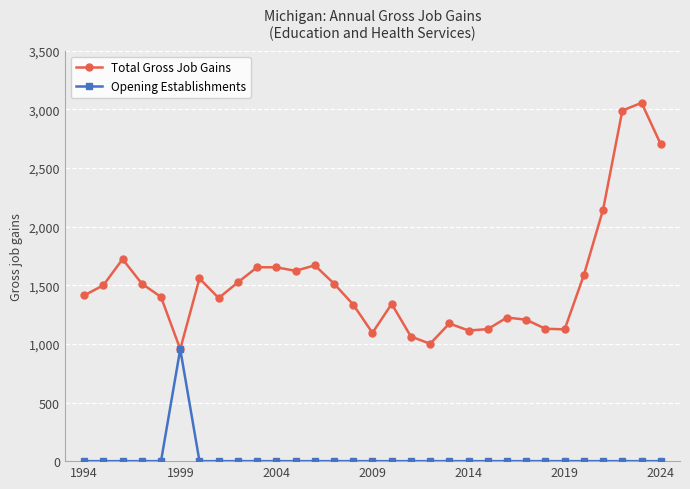

What is the sum of all Total Gross Job Gains values?

47507